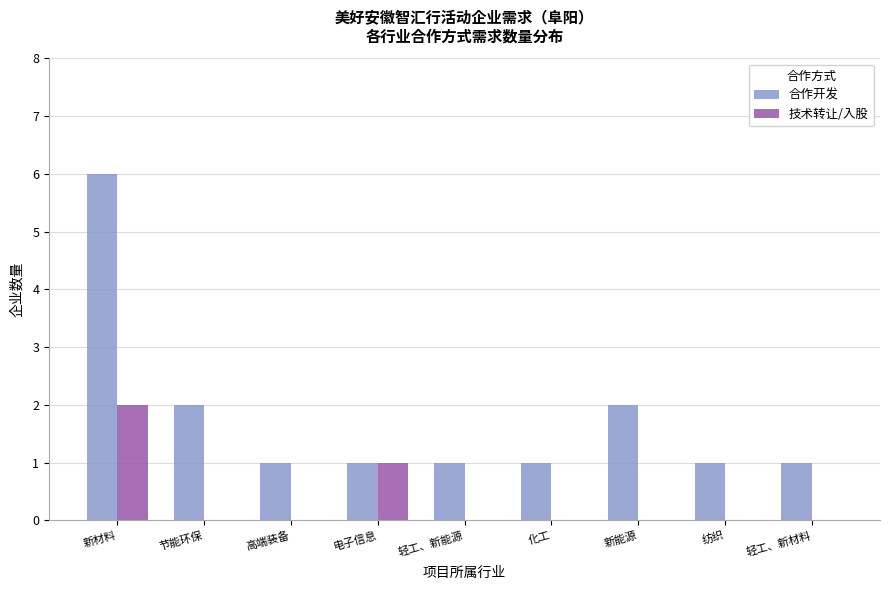

The value of 合作开发 at 新能源 is 1. True or false?

False